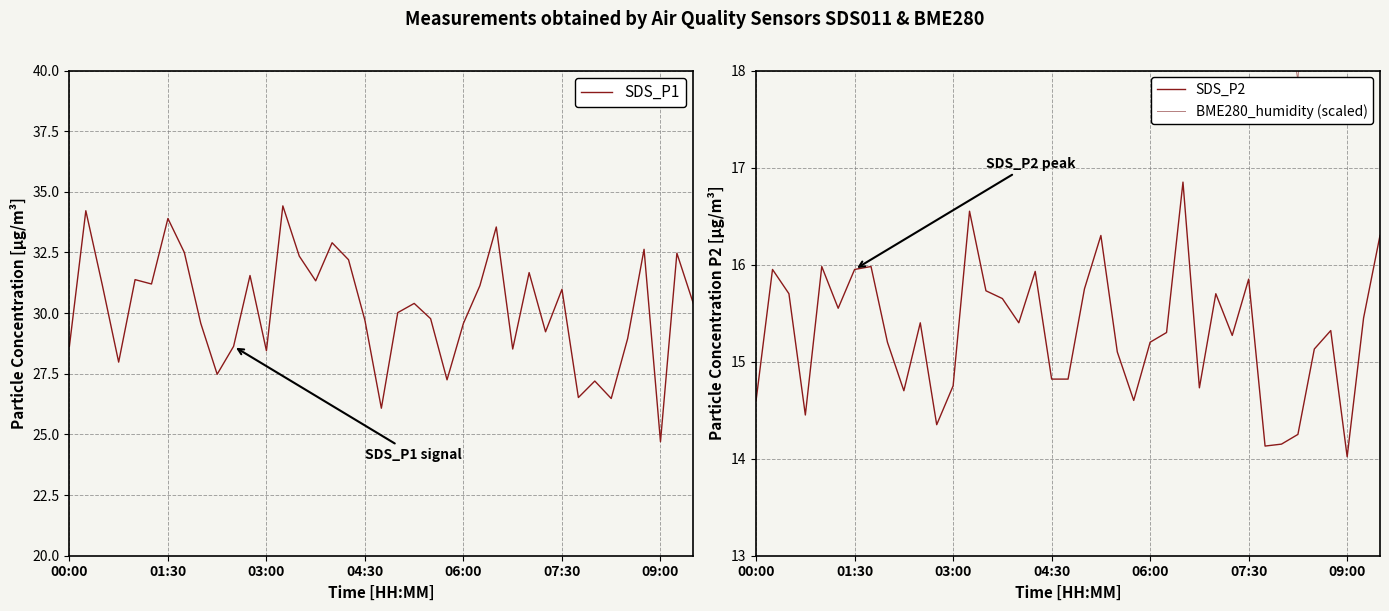

In SDS_P2, how many points are higher than both neighbors (excluding endpoints)?

11